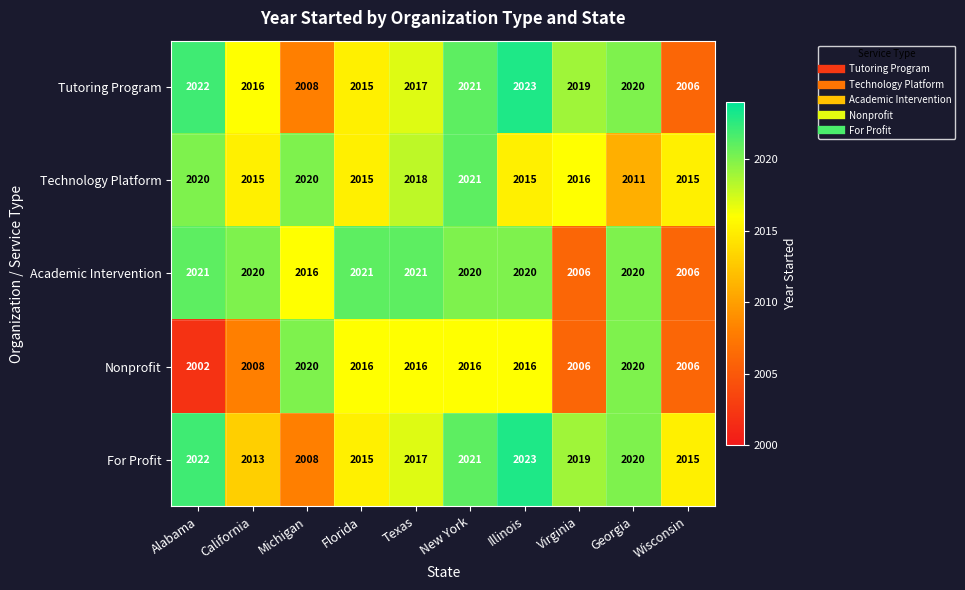

How many distinct data groups are displayed?

5